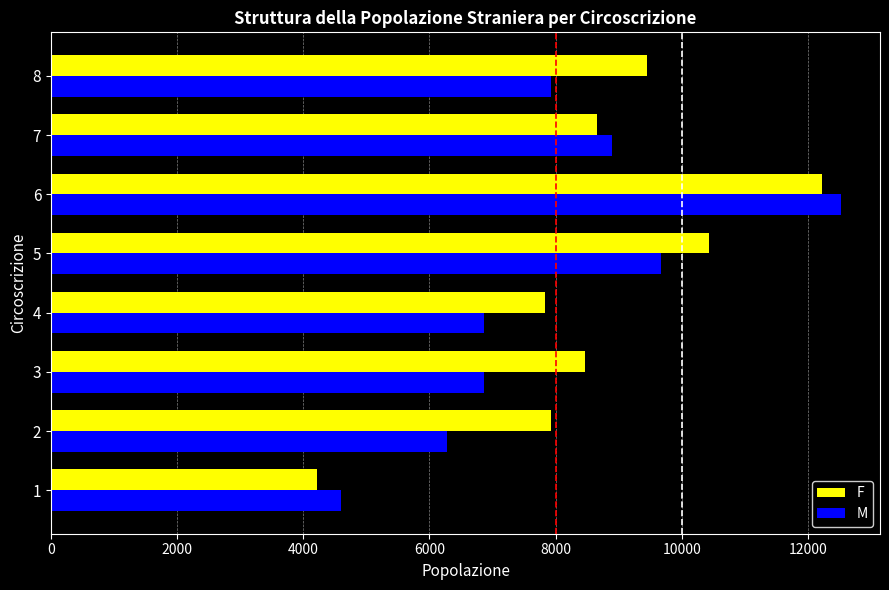

What is the maximum value for F?

12225